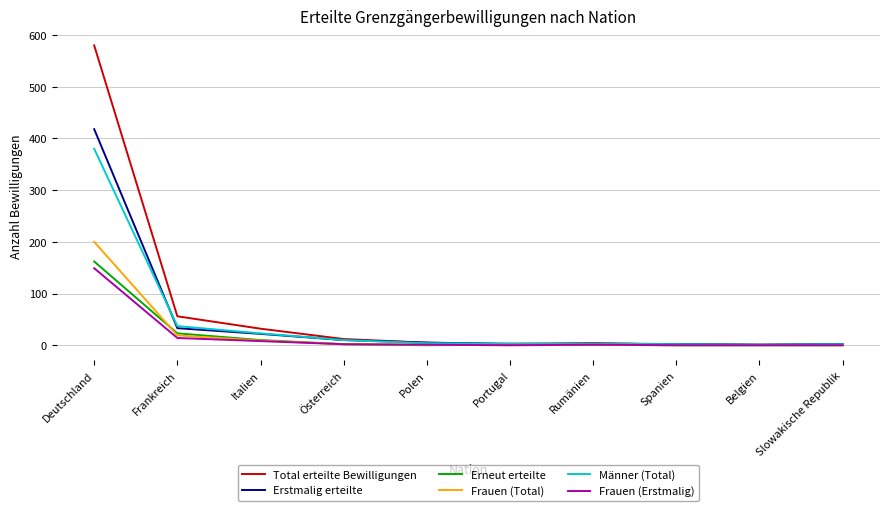

What is the maximum value for Männer (Total)?

380